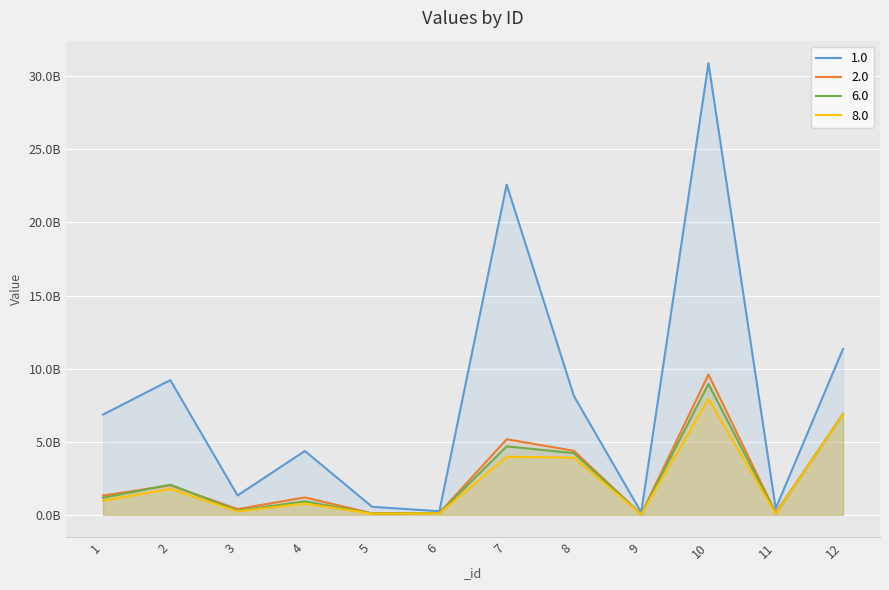

What is the difference between the 1.0 values at 1 and 6?

6607234042.0